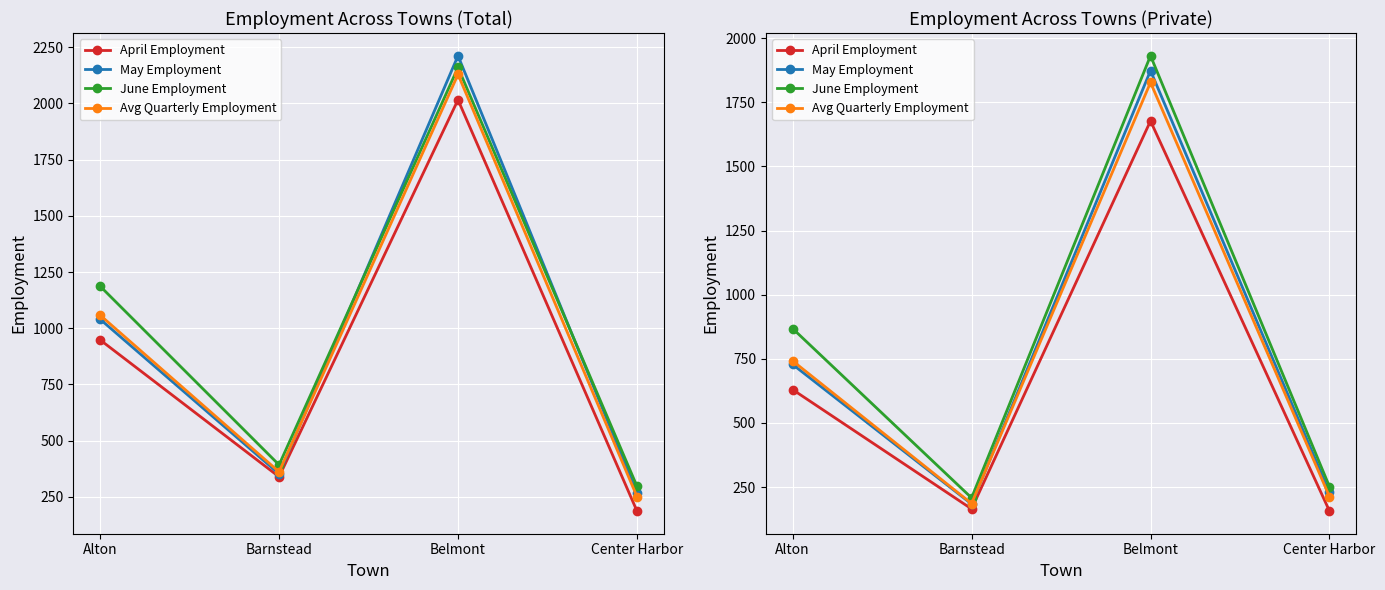

Between Belmont and Center Harbor, which is larger?

Belmont